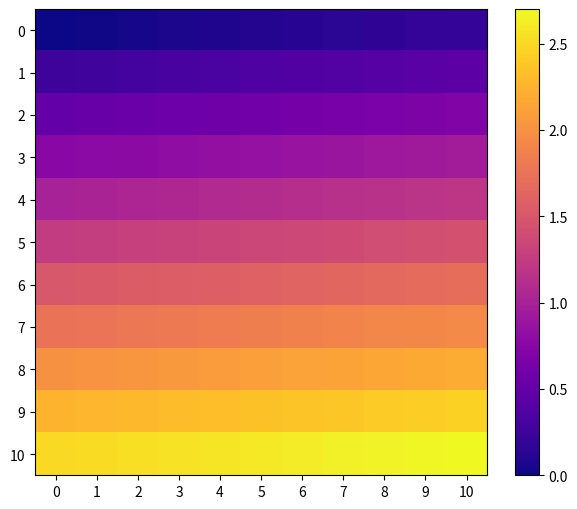

Which has a higher value, 3 or 5?

5